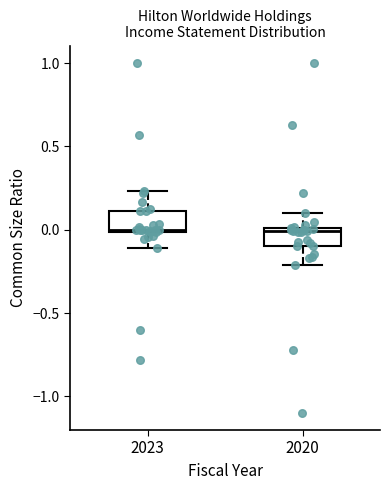

Where is the lower edge of the box at x = 2023 on the y-axis? The values are not printed on the chart, so give them approximately, as read against the axis.

0.00